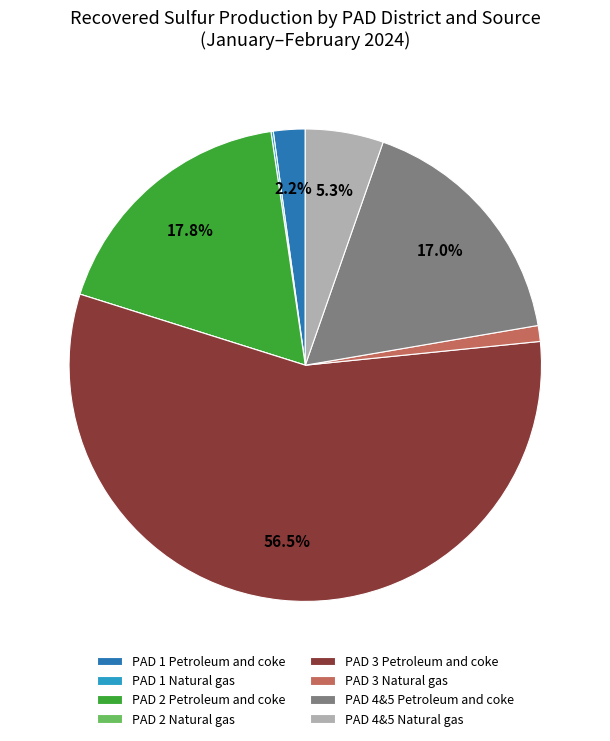

Which slice represents more than half of the pie?

PAD 3 Petroleum and coke